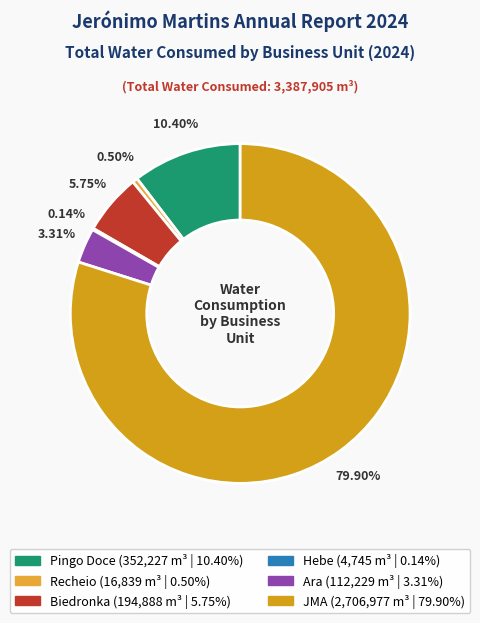

What is the majority slice?

JMA